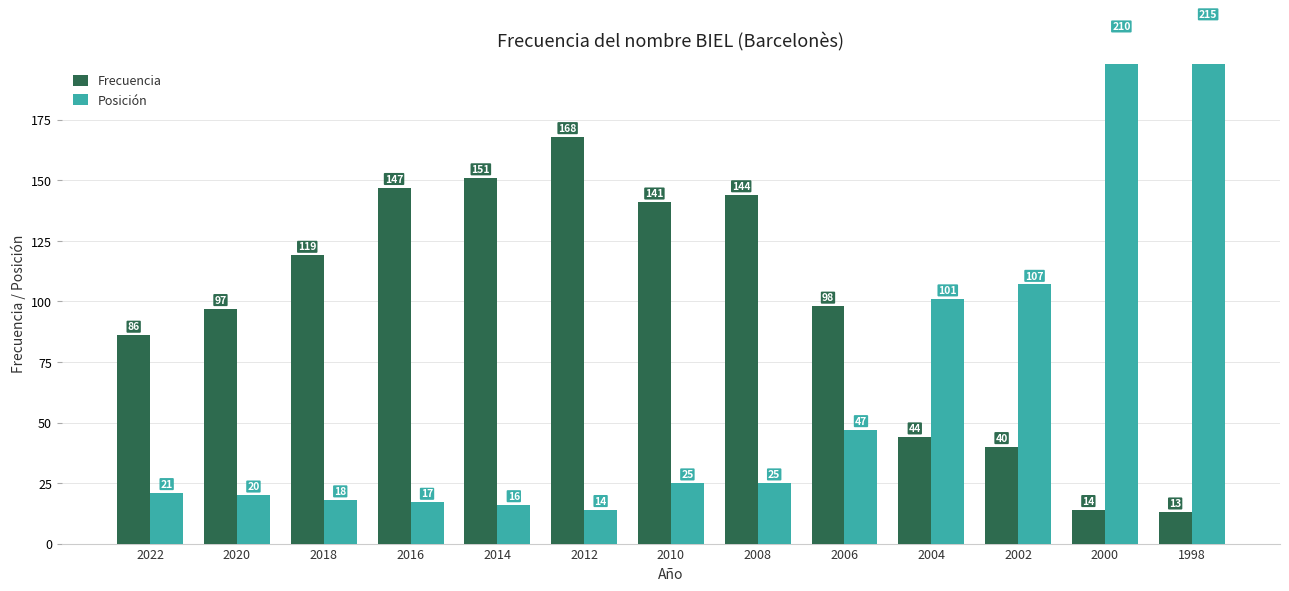

Reading left to right, list all the values displayed in this chart.

Frecuencia: 86	97	119	147	151	168	141	144	98	44	40	14	13
Posición: 21	20	18	17	16	14	25	25	47	101	107	210	215